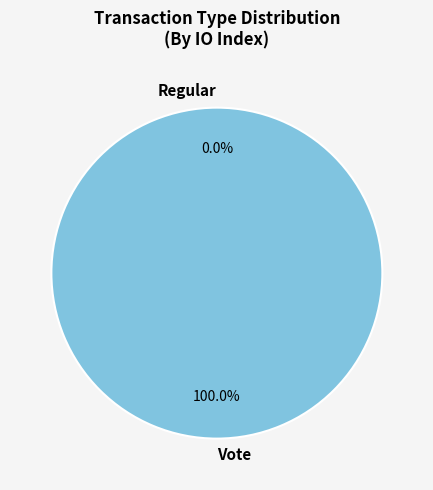

Between Vote and Regular, which is larger?

Vote